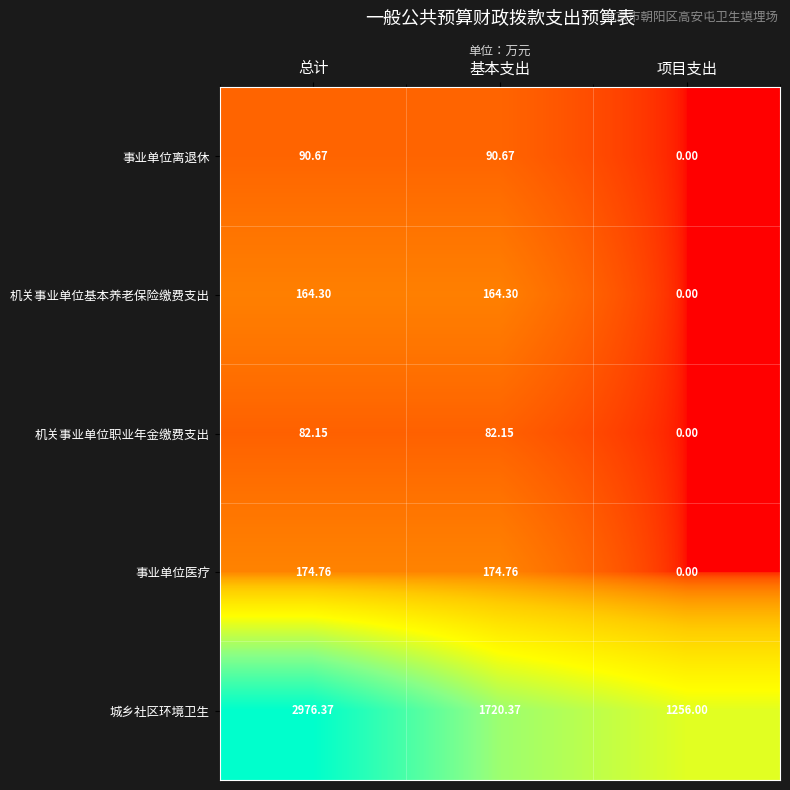

Between 基本支出 and 项目支出, which series saw the biggest shift?

城乡社区环境卫生